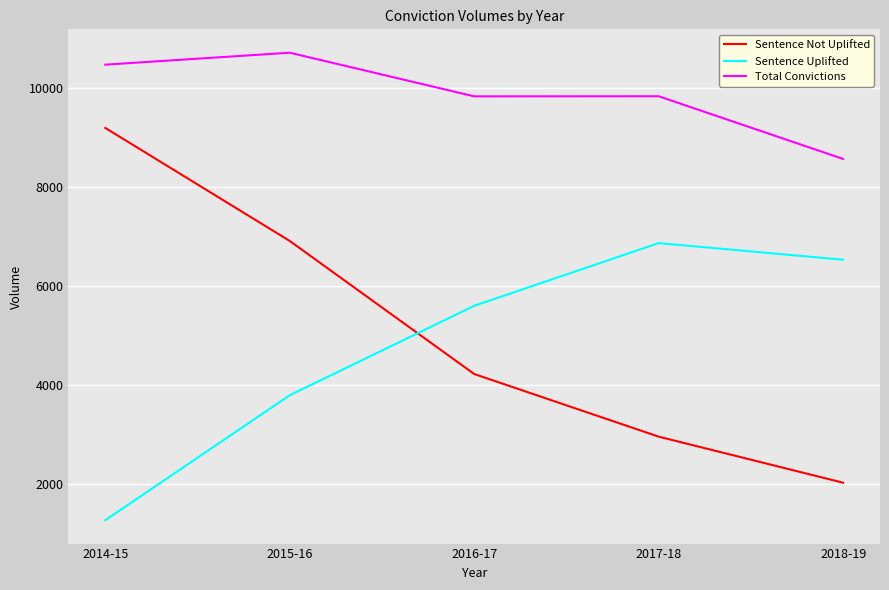

What is the highest value of the Sentence Not Uplifted series?

9186